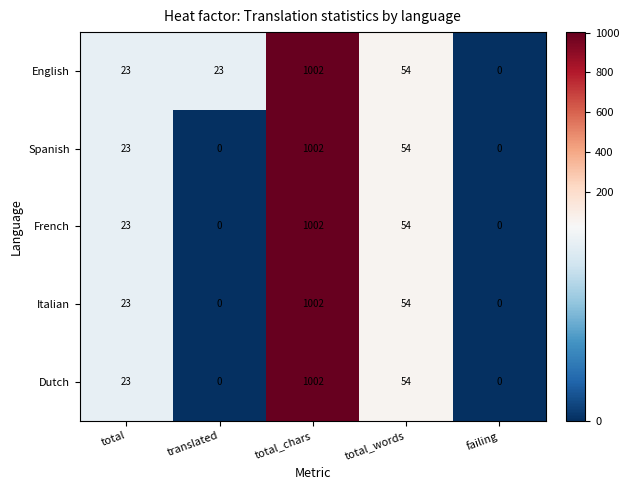

Where is English nearest to the value 501?

total_words